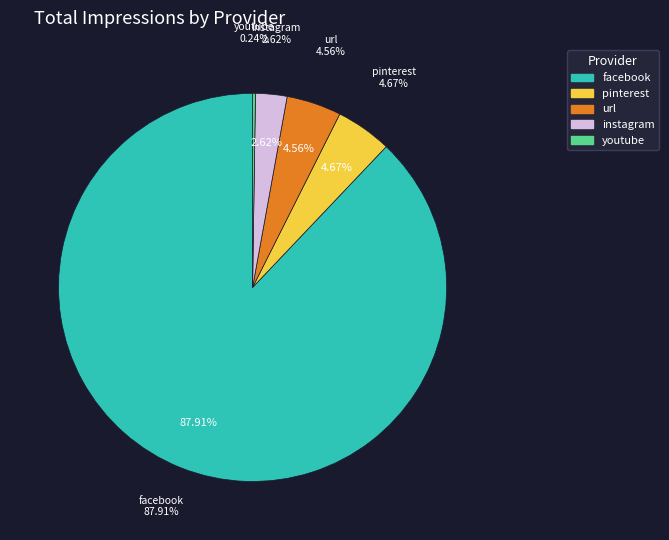

The 105550 slice represents 3% of the pie. True or false?

True